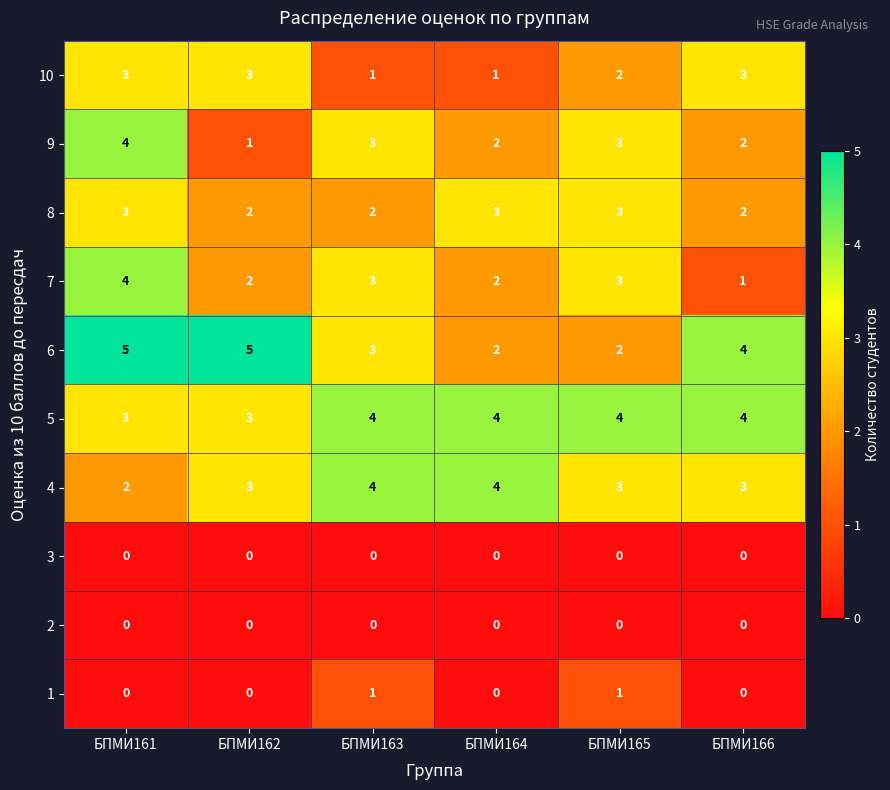

What is the total value across all series at БПМИ162?

19